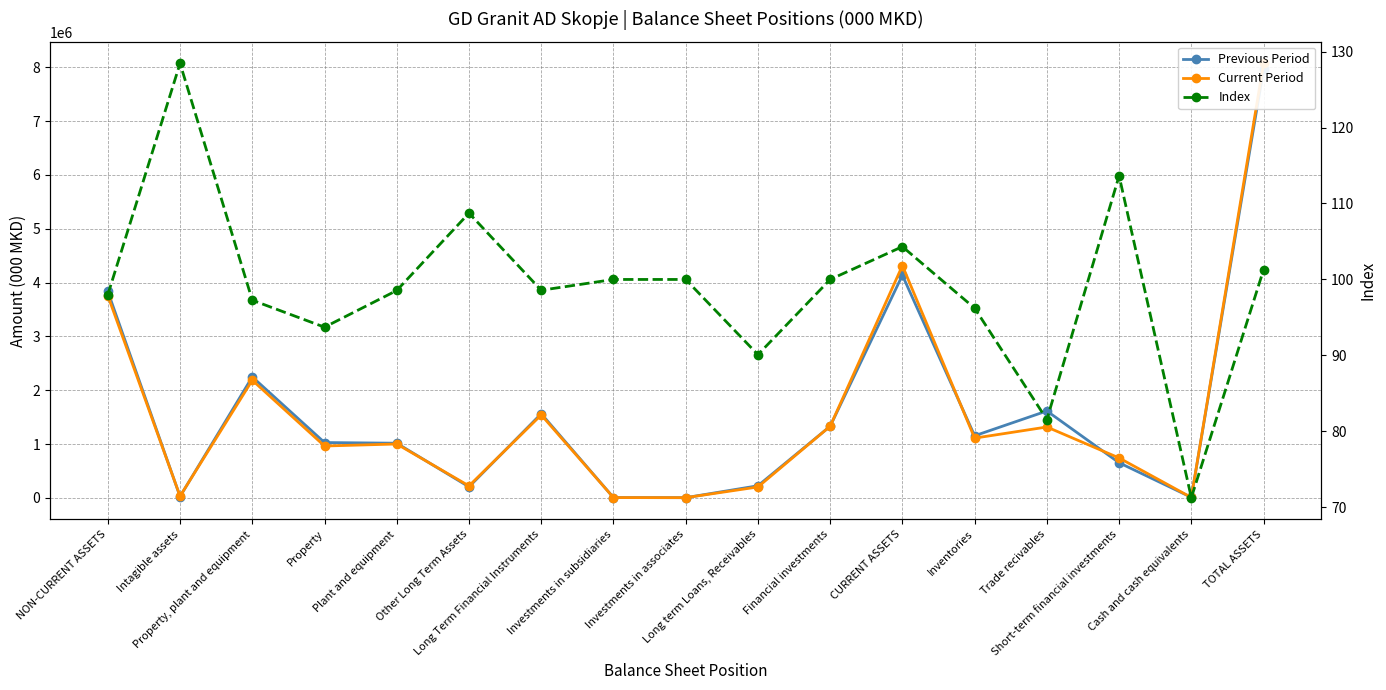

Reading right to left, extract all data points from this chart.

Previous Period: TOTAL ASSETS=7969685.0	Cash and cash equivalents=9298.0	Short-term financial investments=652103.0	Trade recivables=1613930.0	Inventories=1153165.0	CURRENT ASSETS=4135649.0	Financial investments=1330290.0	Long term Loans, Receivables=224375.0	Investments in associates=3234.0	Investments in subsidiaries=4874.0	Long Term Financial Instruments=1562797.0	Other Long Term Assets=204130.0	Plant and equipment=1015083.0	Property=1027462.0	Property, plant and equipment=2246675.0	Intagible assets=24564.0	NON-CURRENT ASSETS=3834036.0
Current Period: TOTAL ASSETS=8071725.0	Cash and cash equivalents=6628.0	Short-term financial investments=741043.0	Trade recivables=1316360.0	Inventories=1109530.0	CURRENT ASSETS=4314277.0	Financial investments=1330290.0	Long term Loans, Receivables=202160.0	Investments in associates=3234.0	Investments in subsidiaries=4874.0	Long Term Financial Instruments=1540582.0	Other Long Term Assets=221943.0	Plant and equipment=1000389.0	Property=962983.0	Property, plant and equipment=2185315.0	Intagible assets=31551.0	NON-CURRENT ASSETS=3757448.0
Index: TOTAL ASSETS=101.3	Cash and cash equivalents=71.3	Short-term financial investments=113.6	Trade recivables=81.6	Inventories=96.2	CURRENT ASSETS=104.3	Financial investments=100.0	Long term Loans, Receivables=90.1	Investments in associates=100.0	Investments in subsidiaries=100.0	Long Term Financial Instruments=98.6	Other Long Term Assets=108.7	Plant and equipment=98.5	Property=93.7	Property, plant and equipment=97.3	Intagible assets=128.4	NON-CURRENT ASSETS=98.0